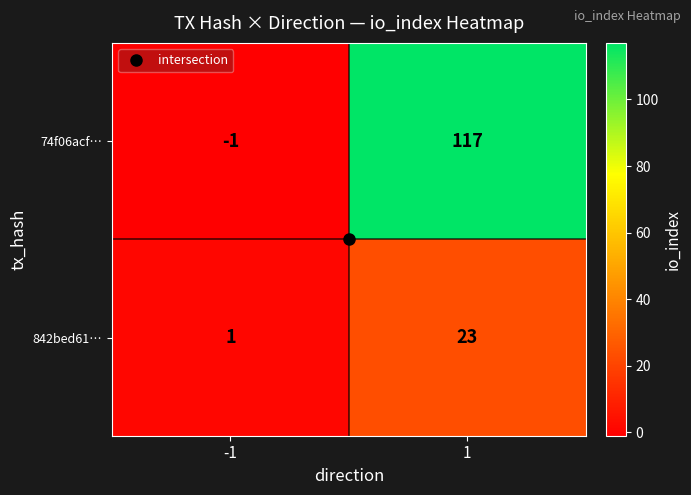

At 1, list the series in order from smallest to largest.

842bed61…, 74f06acf…